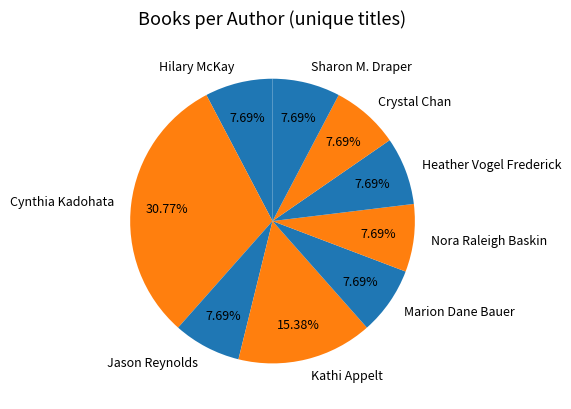

How many slices are in this pie chart?

9